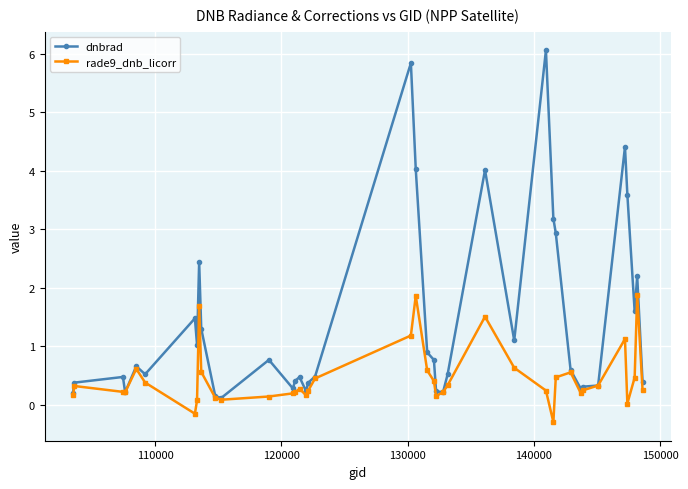

Which series has the largest range (max minus min)?

dnbrad